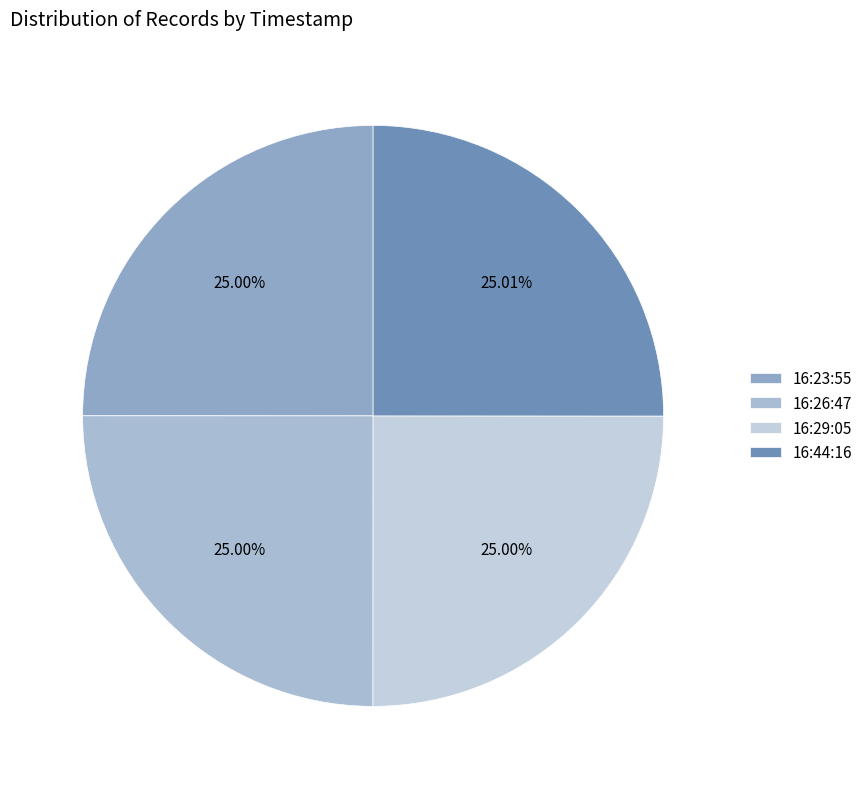

Rank the categories by value from highest to lowest.

2016-03-11 16:44:16 UTC, 2016-03-11 16:29:05 UTC, 2016-03-11 16:26:47 UTC, 2016-03-11 16:23:55 UTC